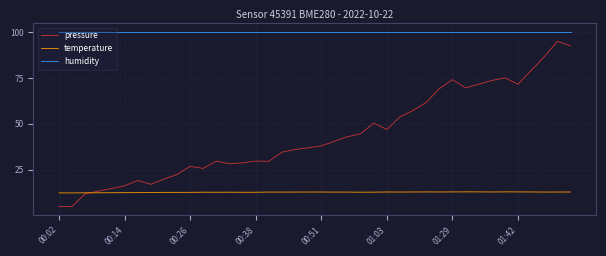

True or false: pressure and humidity intersect in this chart.

False